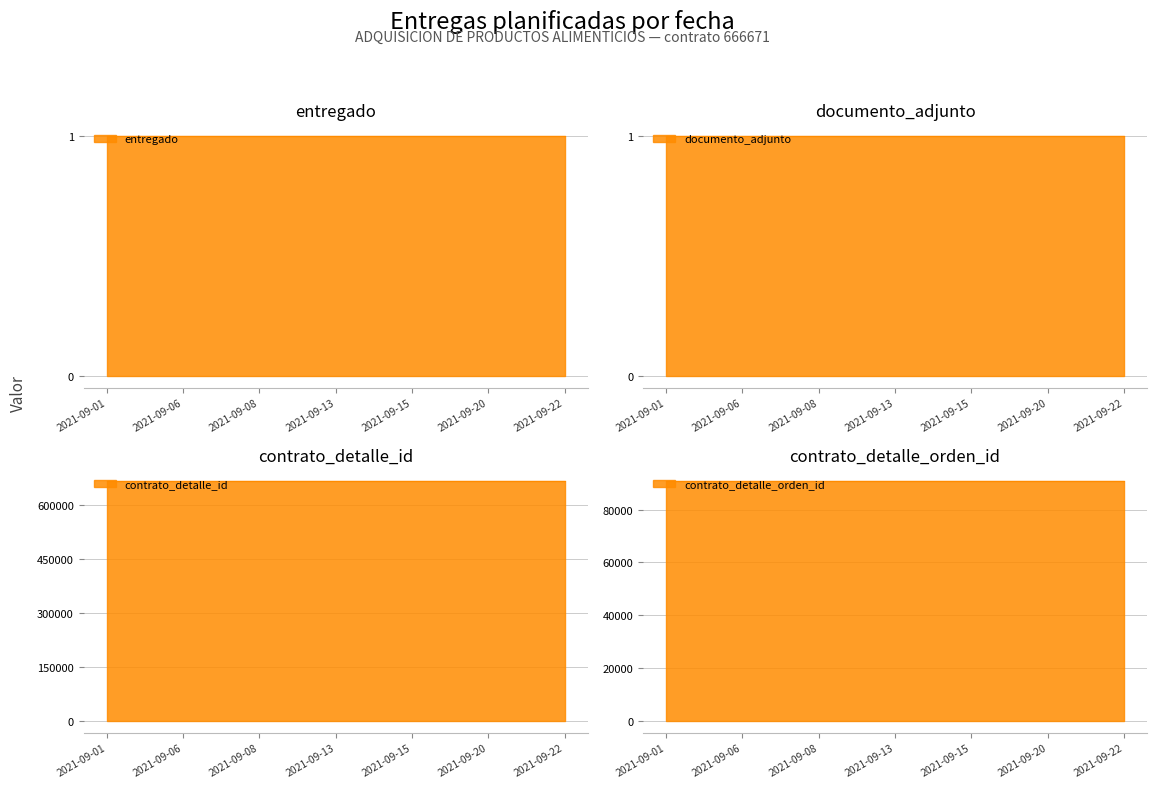

Is it true that contrato_detalle_id equals 245592 at 2021-09-01?

False